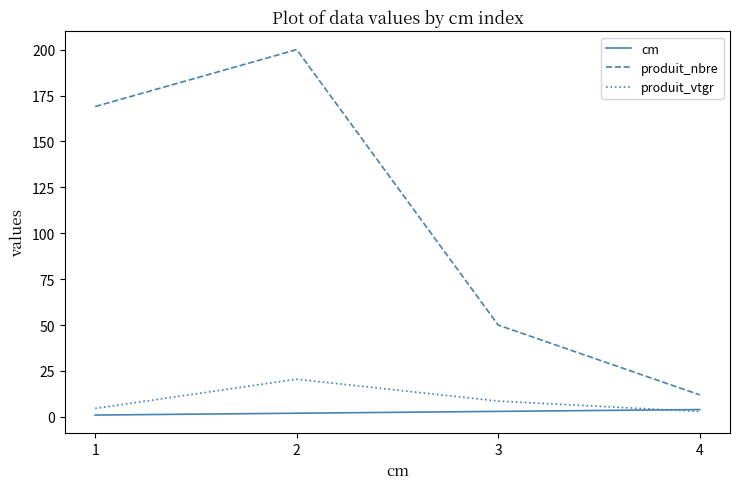

Which series has the largest total across all categories?

produit_nbre